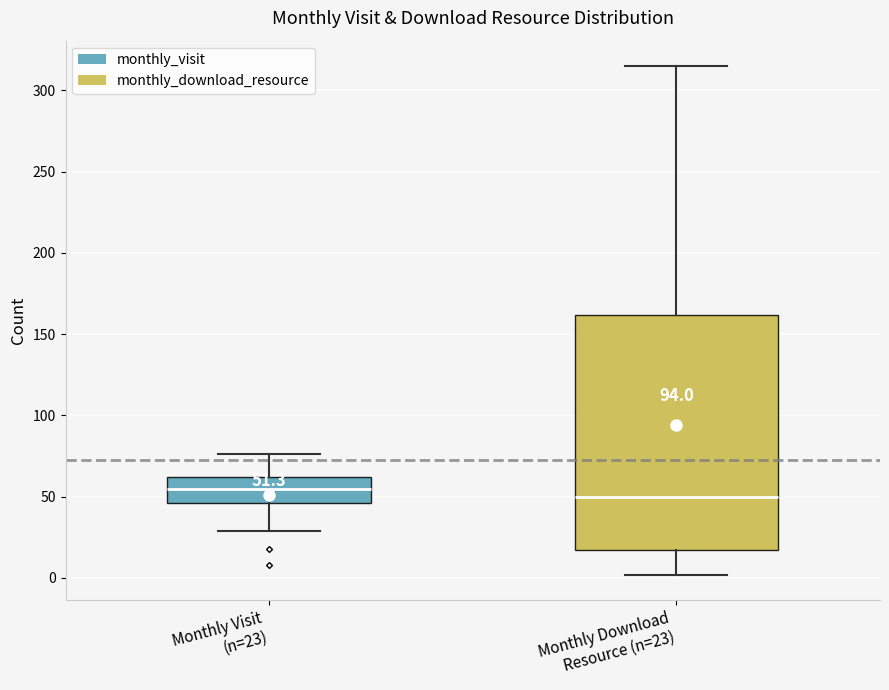

Which box's median line is the highest?

Monthly Visit (n=23)